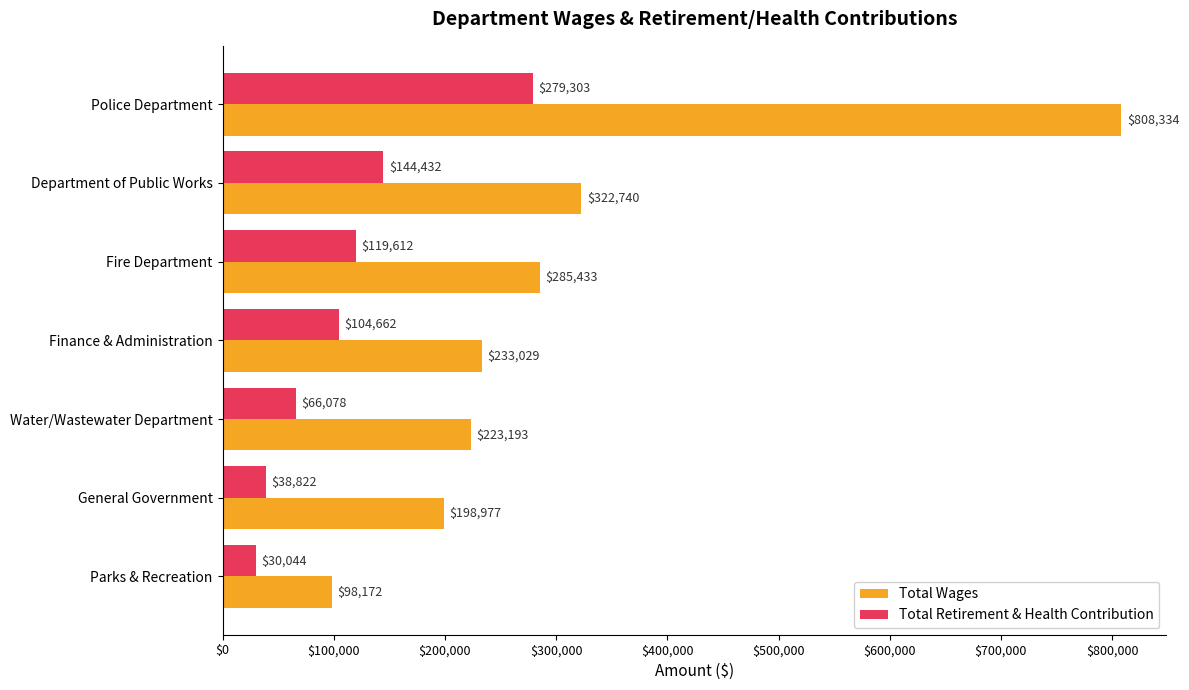

What is the sum of the Total Wages values at Police Department and Department of Public Works?

1131074